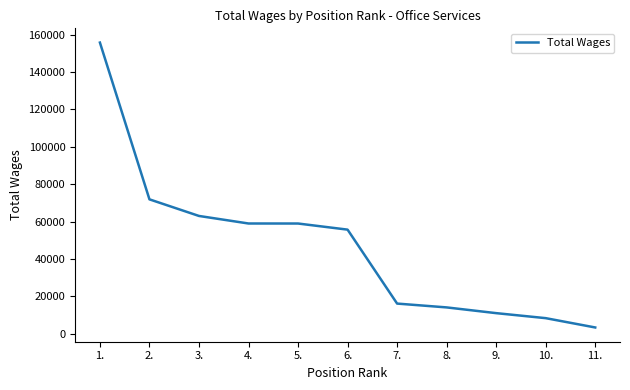

What is the sum of the values at 1. and 9.?

166789